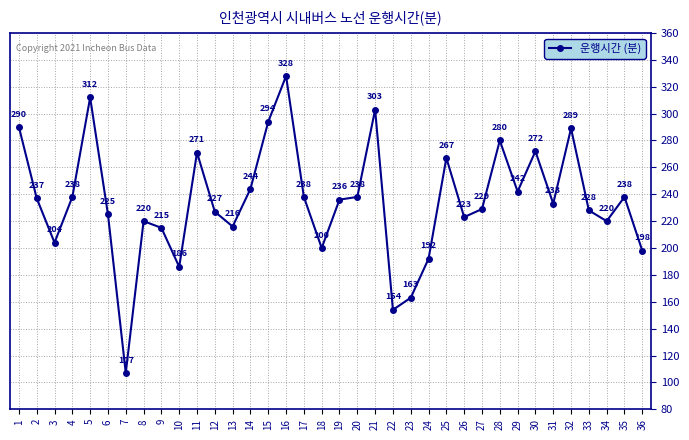

What is the greatest value displayed?

328